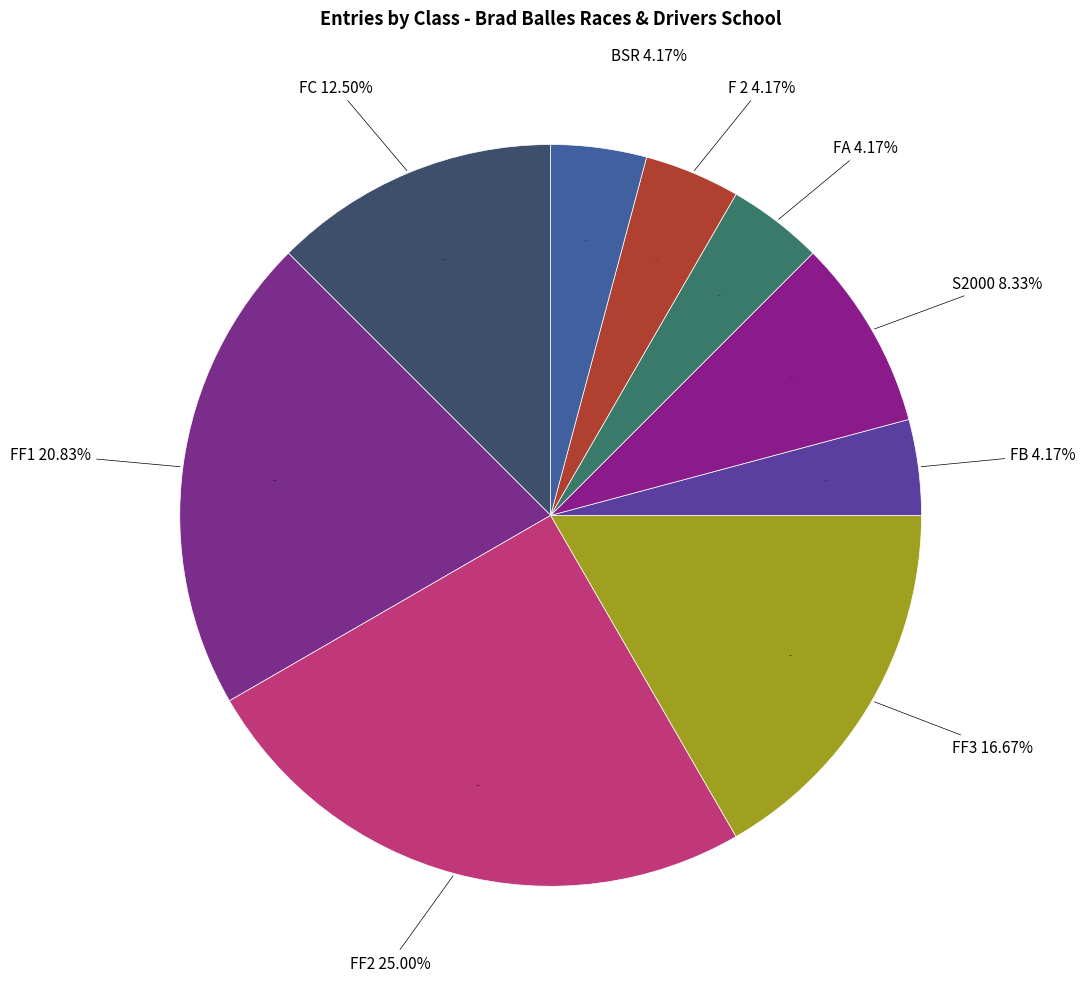

Does FC account for over 50% of the chart?

No